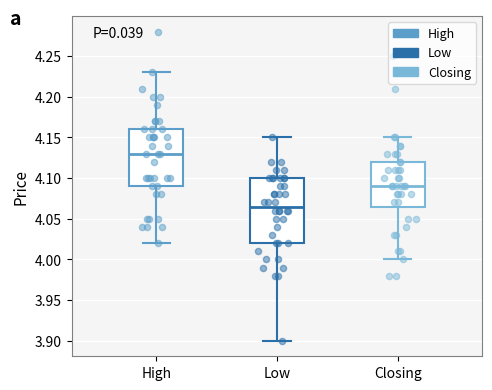

Reading left to right, read every box against the y-axis: the position of its median line, the range the box covers, and the ends of its whiskers. The values are not printed on the chart, so give them approximately, as read against the axis.

High: median 4.130, box 4.090 to 4.160, whiskers 4.020 to 4.230
Low: median 4.065, box 4.020 to 4.100, whiskers 3.900 to 4.150
Closing: median 4.090, box 4.065 to 4.120, whiskers 4.000 to 4.150